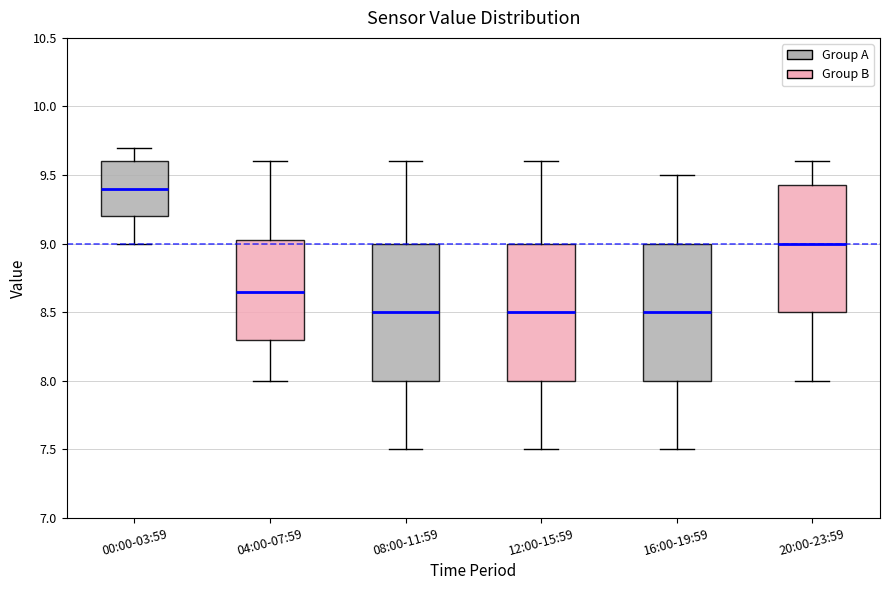

Where does the lower whisker of the box for 00:00-03:59 end on the y-axis? The values are not printed on the chart, so give them approximately, as read against the axis.

9.00